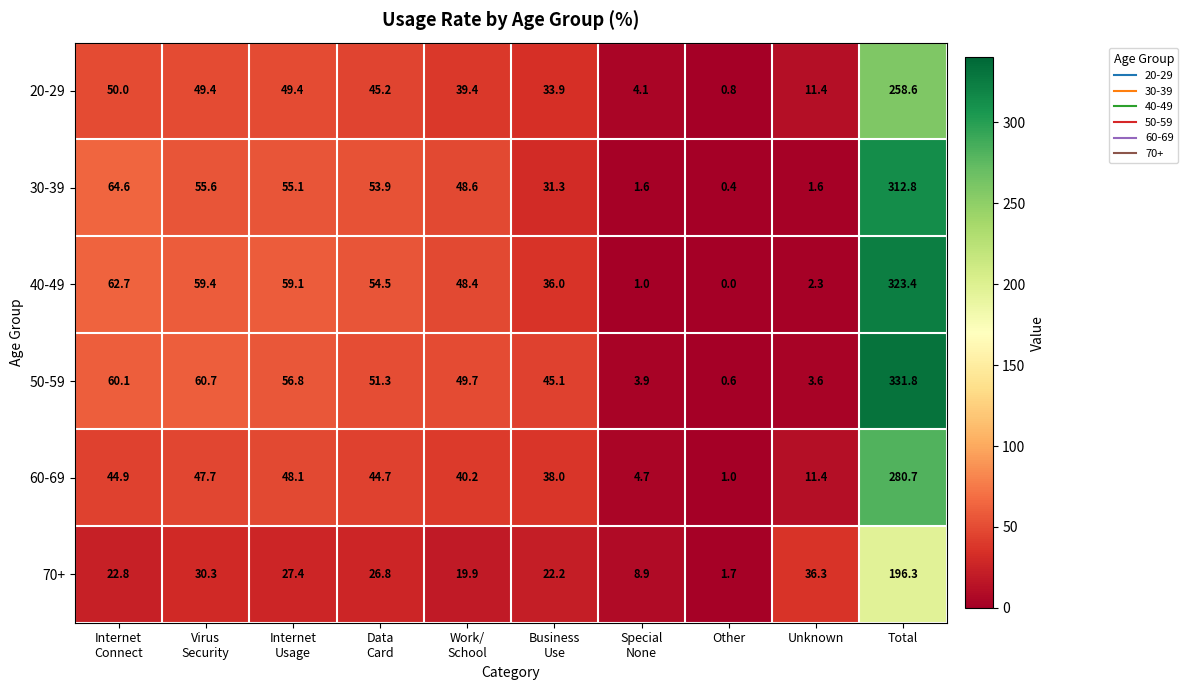

At which category does the chart reach its peak across all series?

Total